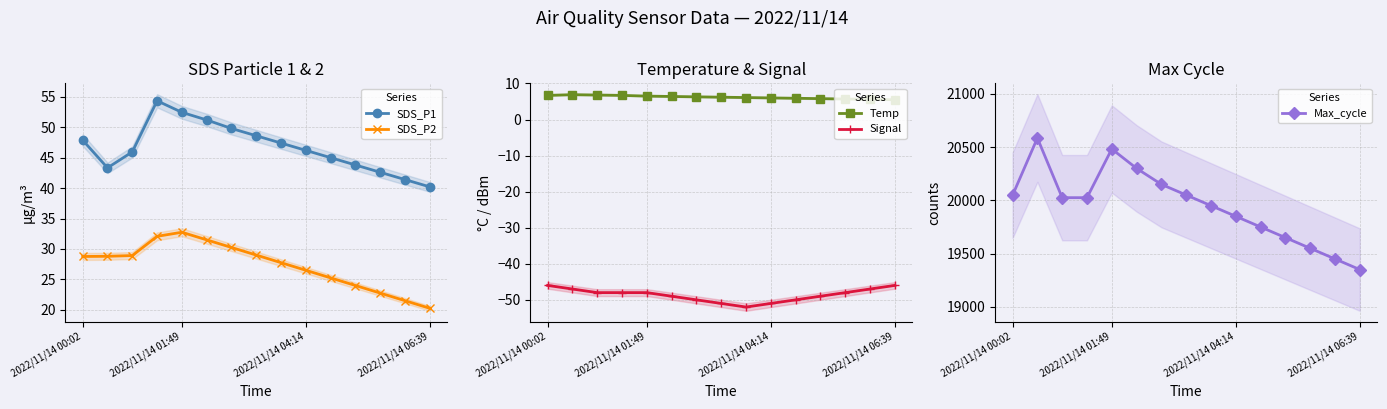

The value of SDS_P2 at 2022/11/14 04:14 is 39.7. True or false?

False